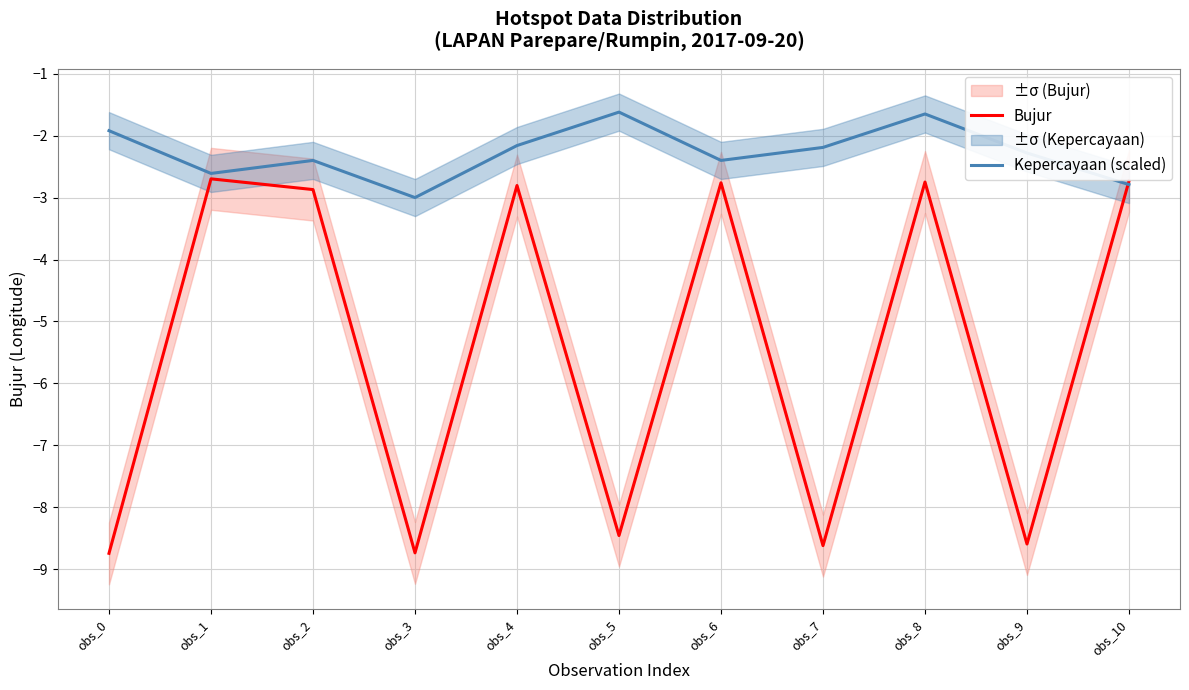

What is the sum of all Bujur values?

-59.8